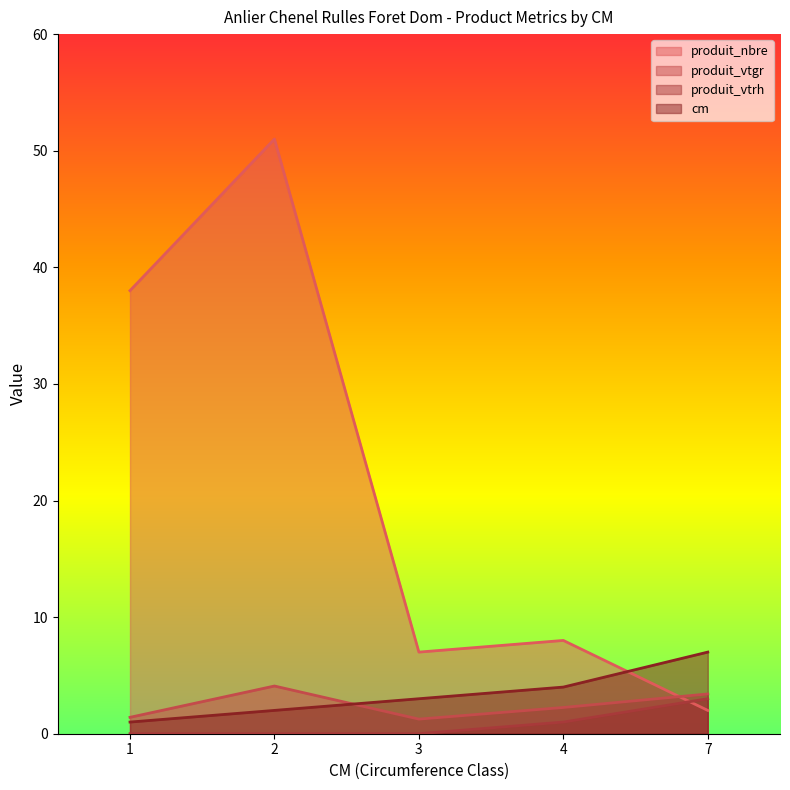

What is the spread (max minus min) of values at 1?

38.0